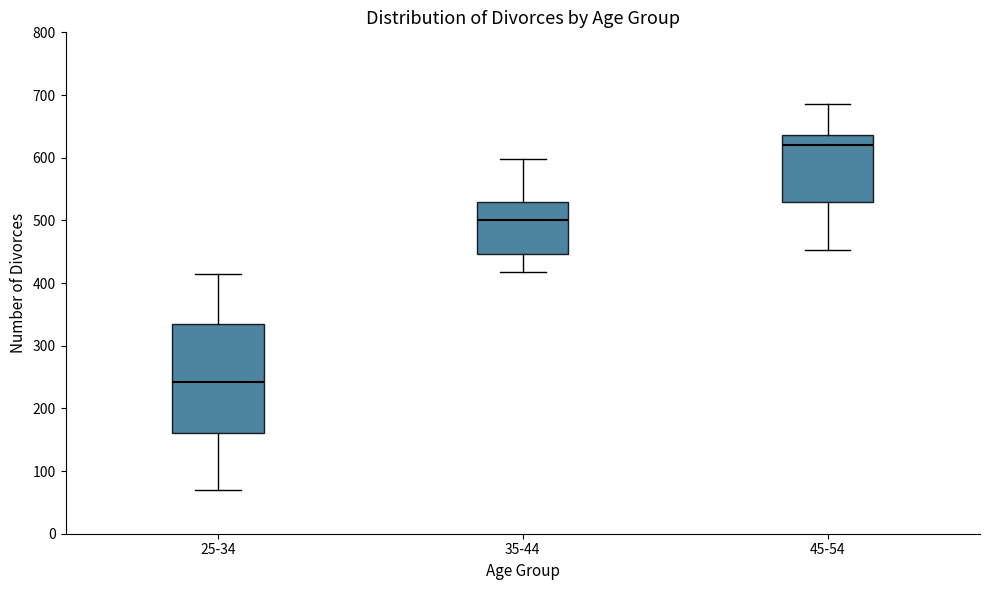

Reading left to right, read every box against the y-axis: the position of its median line, the range the box covers, and the ends of its whiskers. The values are not printed on the chart, so give them approximately, as read against the axis.

25-34: median 240, box 160 to 330, whiskers 70 to 410
35-44: median 500, box 450 to 530, whiskers 420 to 600
45-54: median 620, box 530 to 640, whiskers 450 to 690